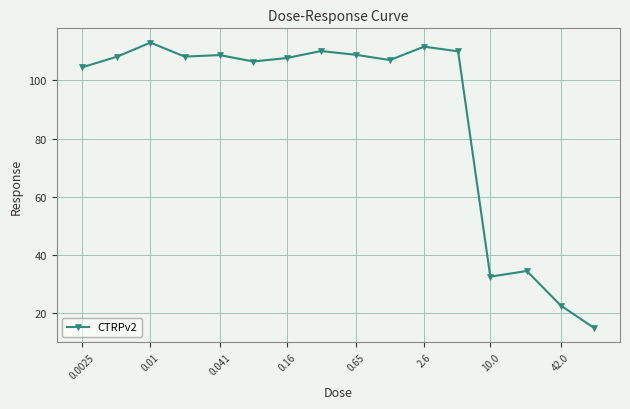

What is the average value?

88.0